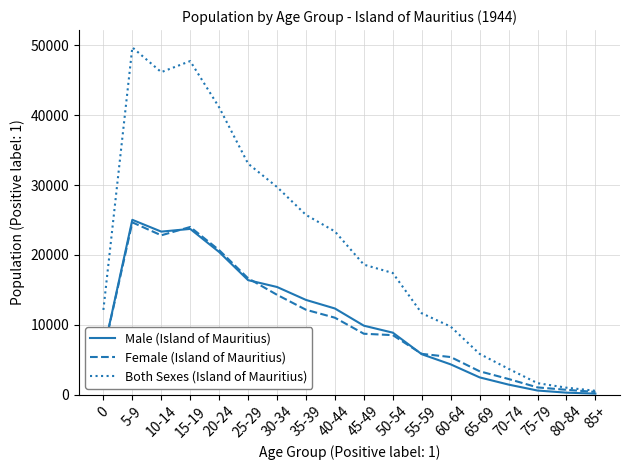

Which label corresponds to the largest value in the chart?

5-9